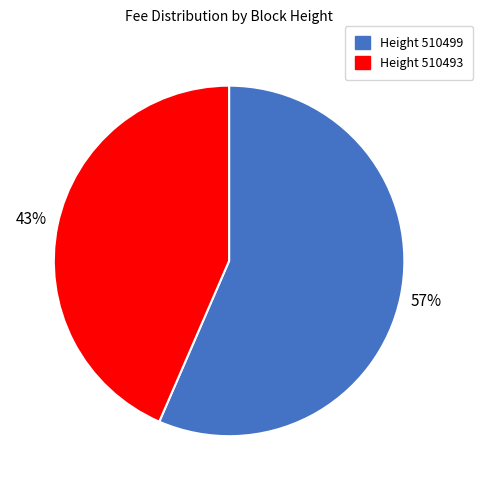

Rank the categories by value from highest to lowest.

Height 510499, Height 510493